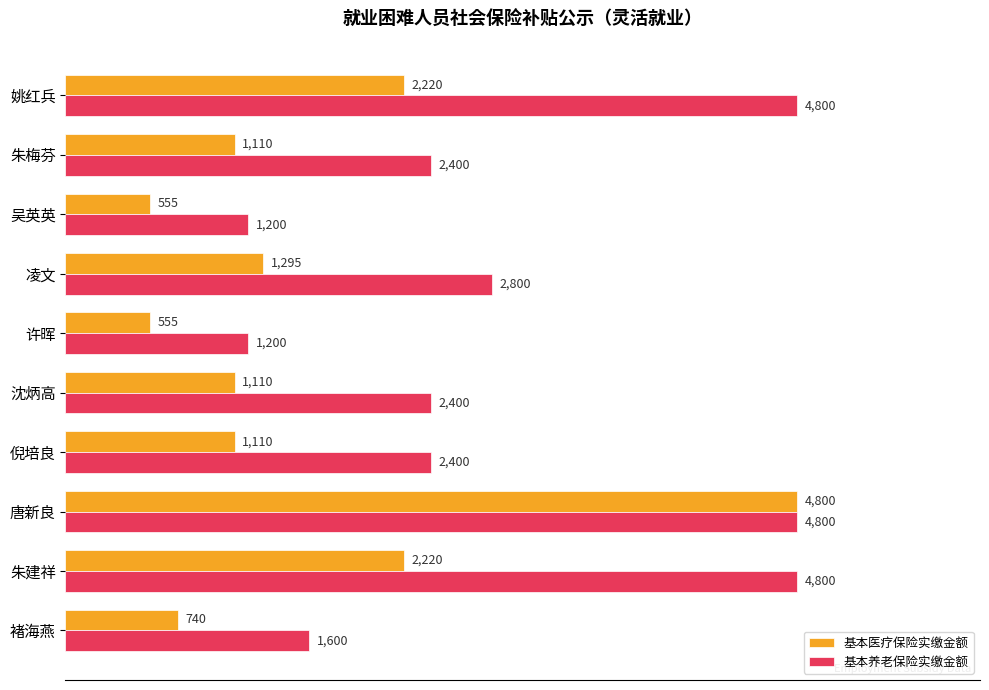

What is the average value of the 基本医疗保险实缴金额 series?

1572